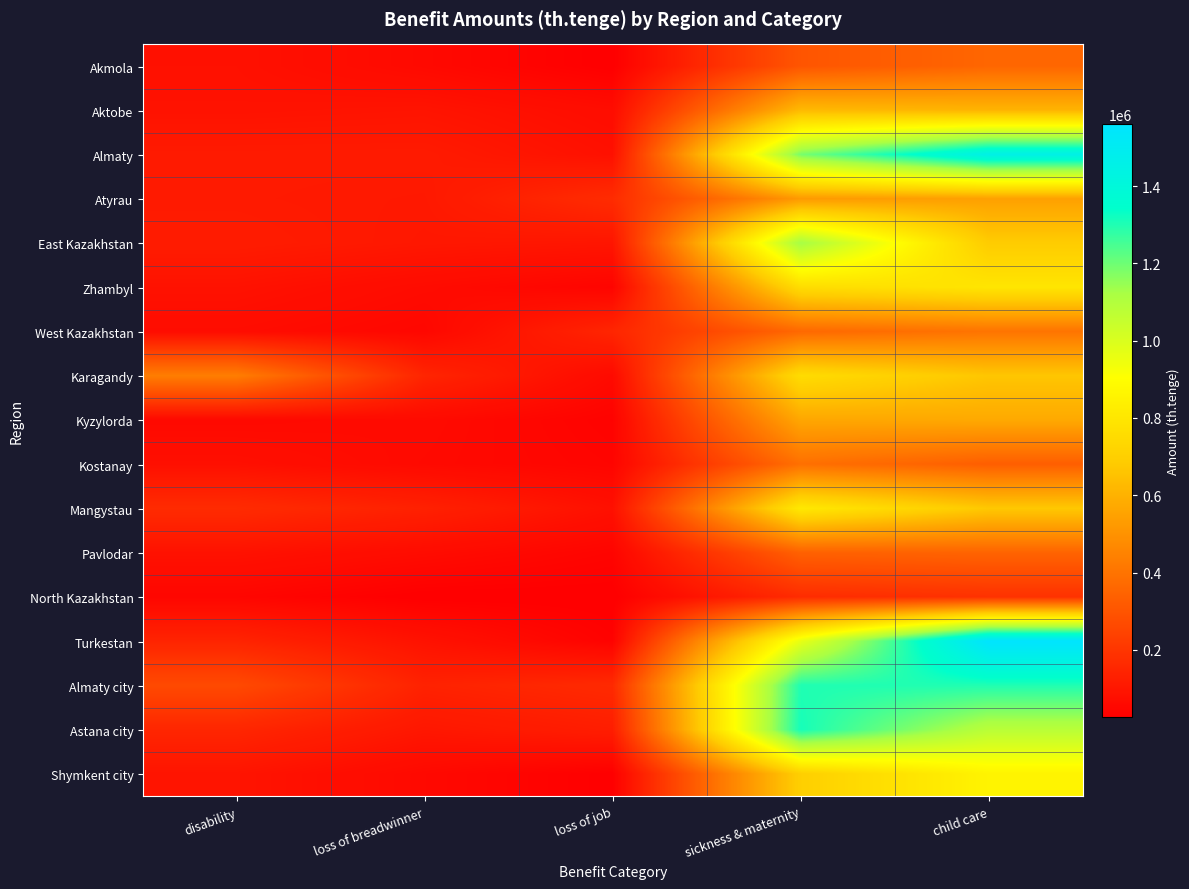

At which category is the sum across all series the highest?

child care